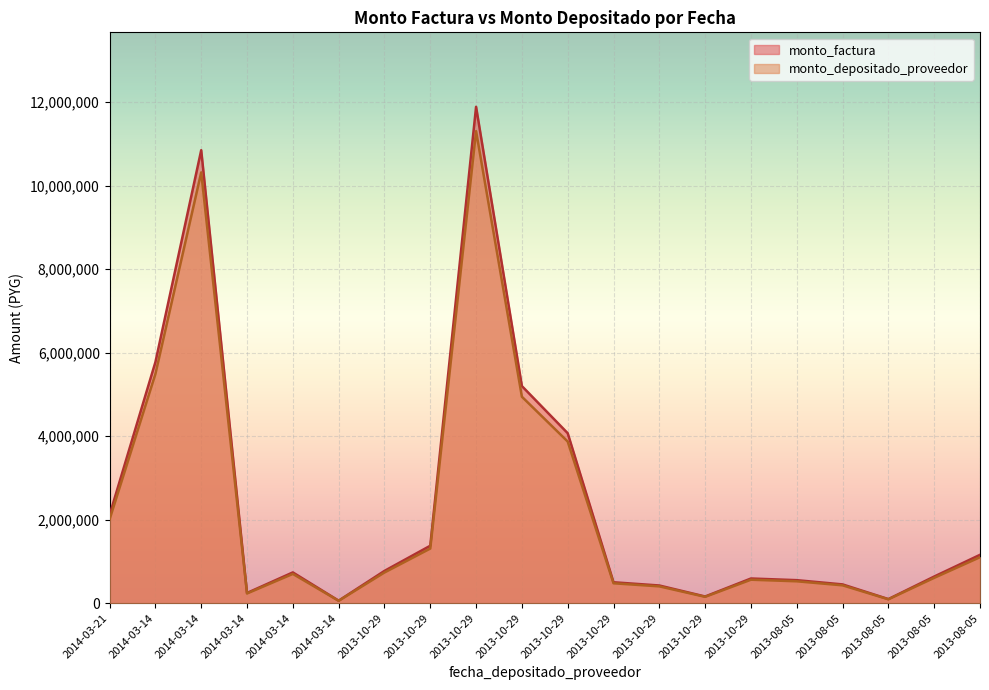

True or false: monto_depositado_proveedor and monto_factura intersect in this chart.

False